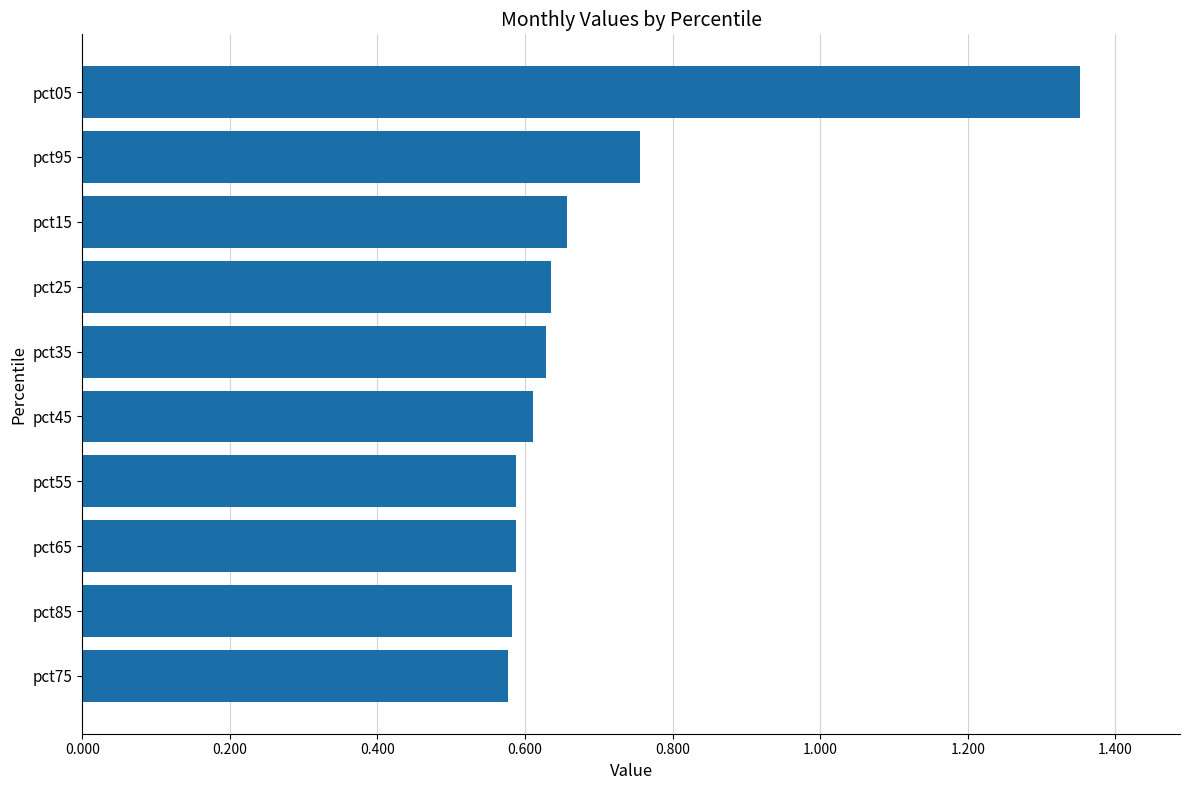

Is it true that the value at pct25 is 0.8?

False